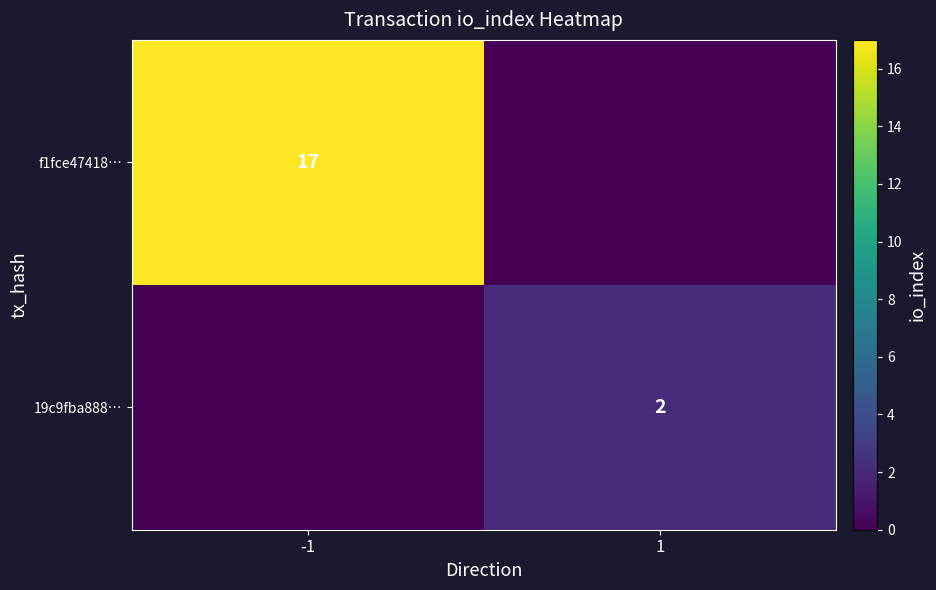

The f1fce47418… series shows 17 at -1. True or false?

True